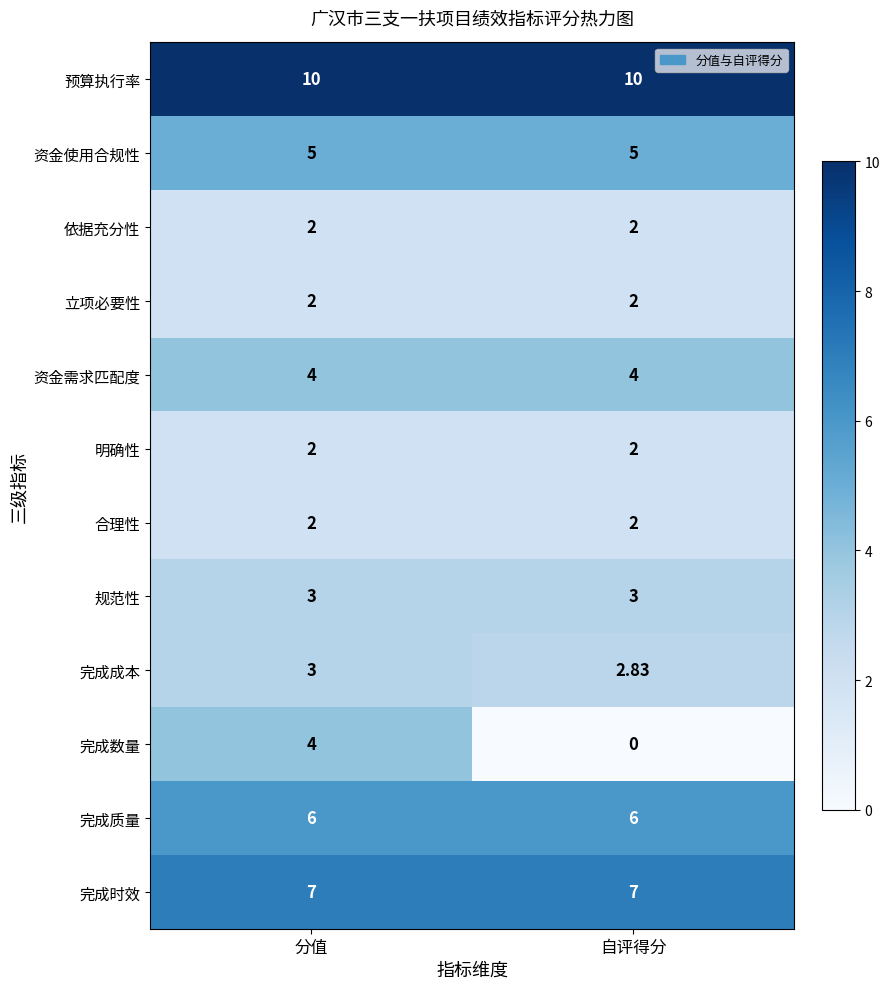

Between 分值 and 自评得分, which series saw the biggest shift?

完成数量